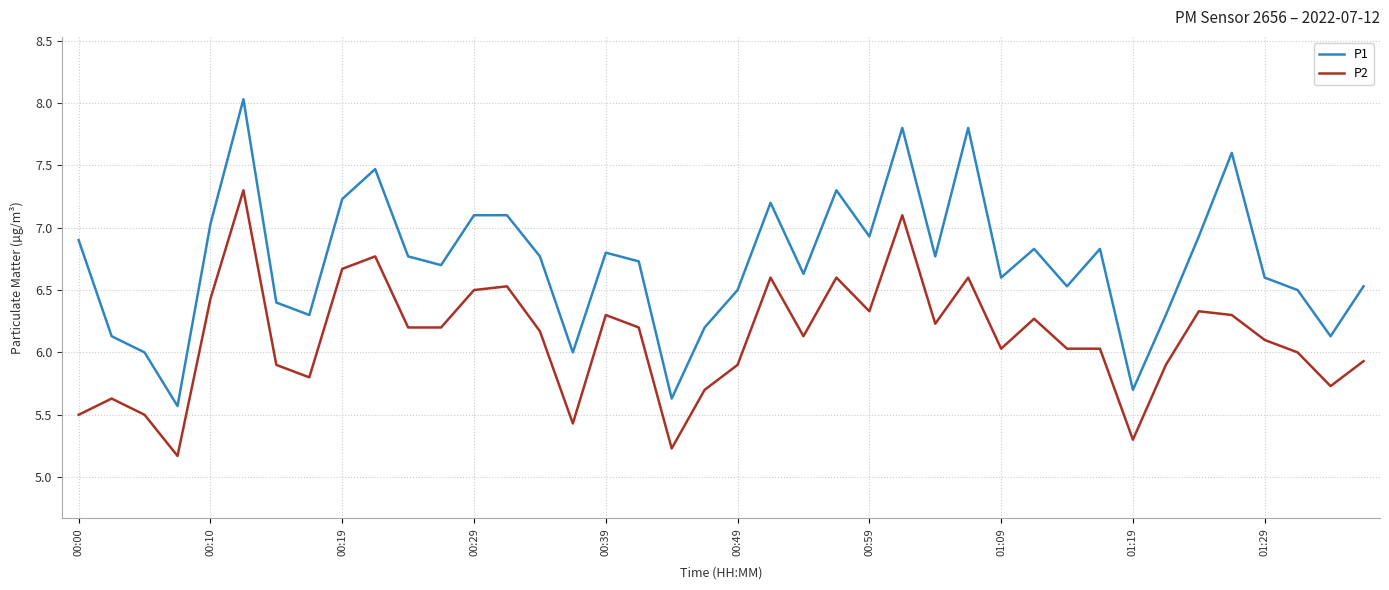

List the series in order of their overall mean, highest first.

P1, P2